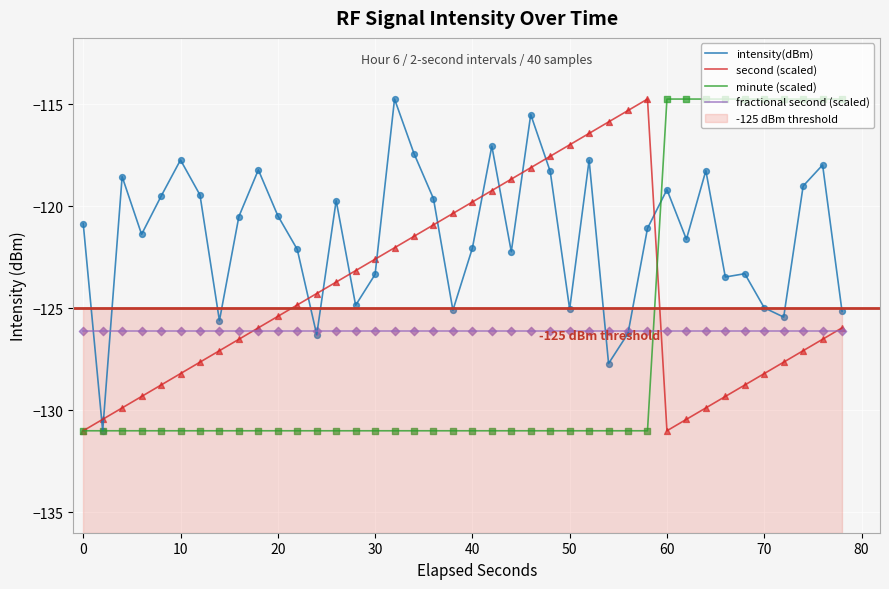

Is the value of intensity(dBm) at 20 greater than the value of second (scaled) at 70?

Yes